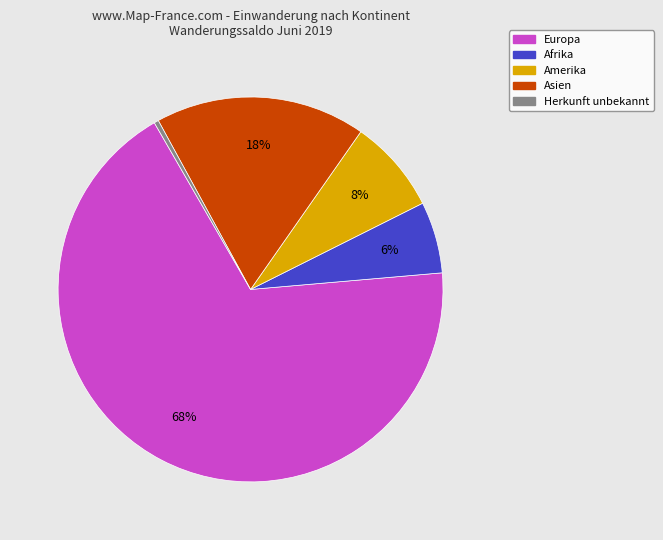

To the nearest percent, what is the difference between the largest and smallest slice percentages?

68%